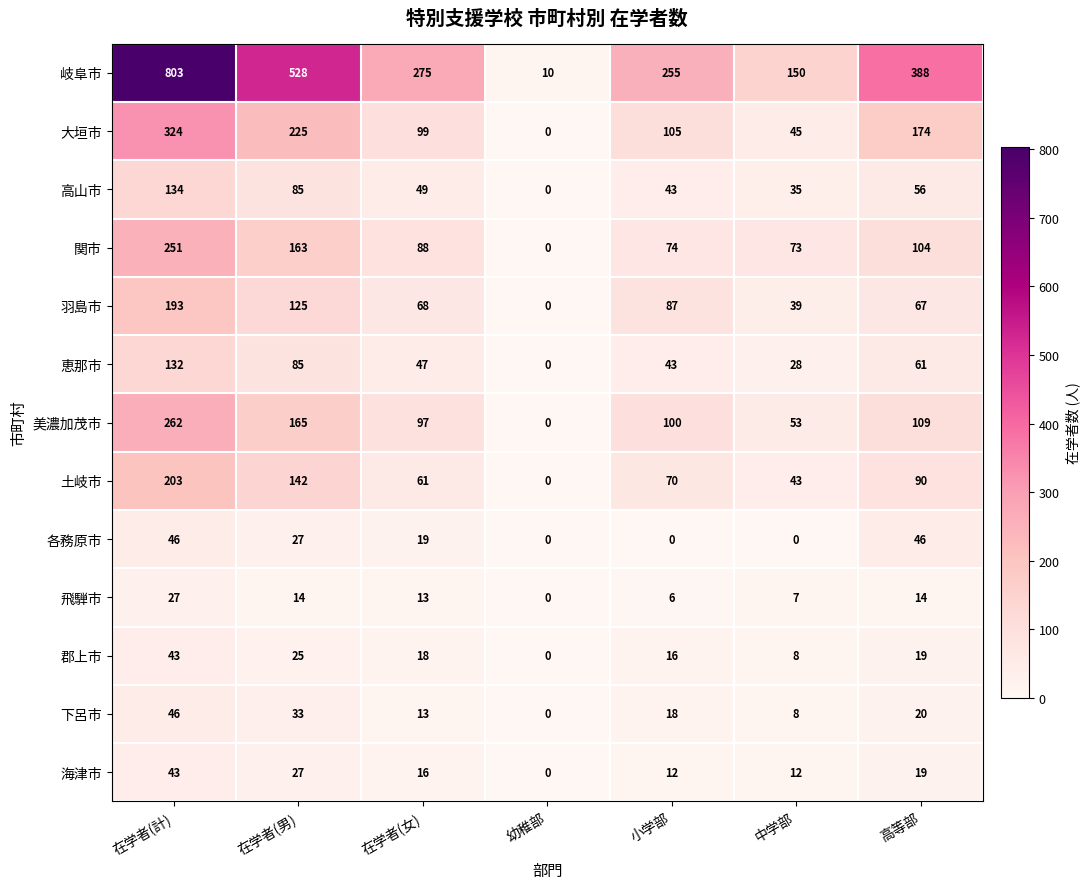

Is the value of 土岐市 at 高等部 greater than the value of 岐阜市 at 在学者(男)?

No